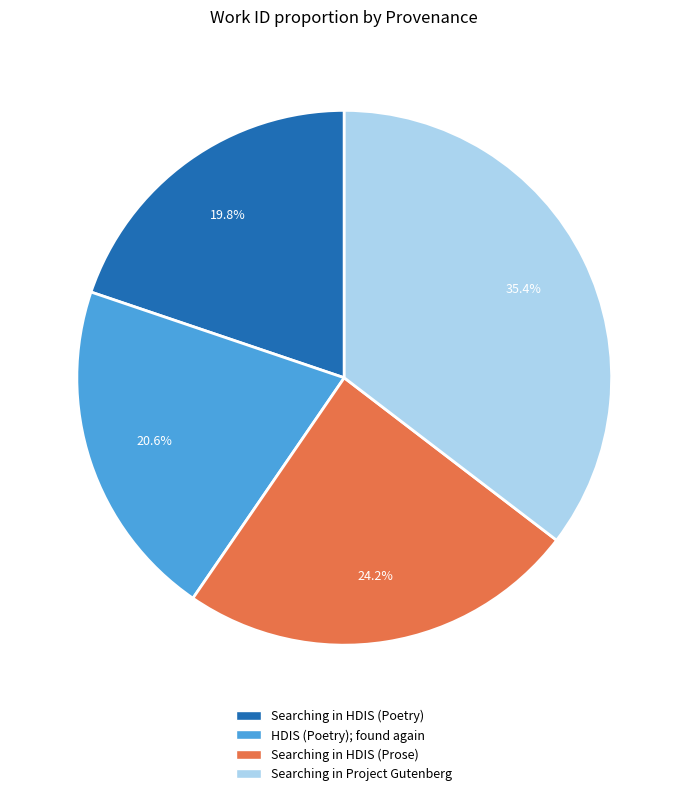

To the nearest percent, what is the average slice percentage?

25%